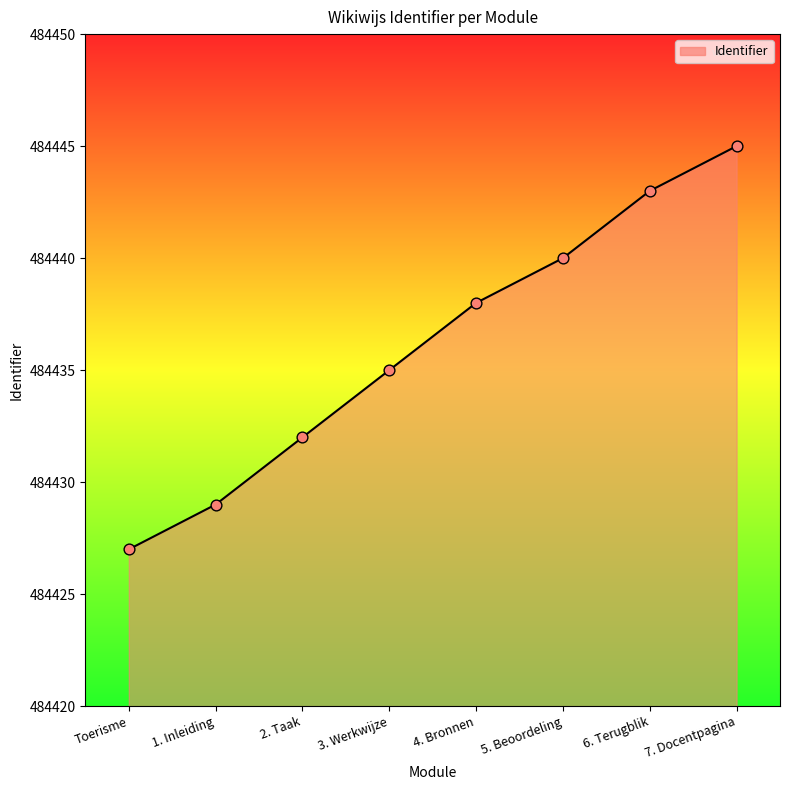

What is the change in value from 4. Bronnen to 5. Beoordeling?

+2